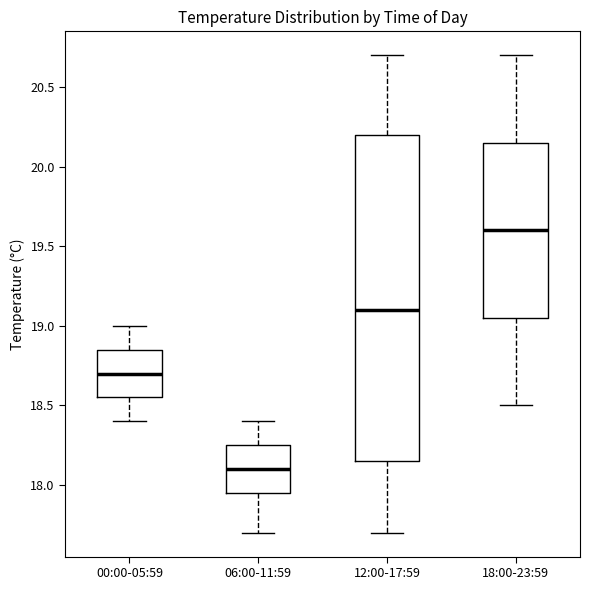

Comparing the boxes themselves (not the whiskers), which one is the tallest?

12:00-17:59